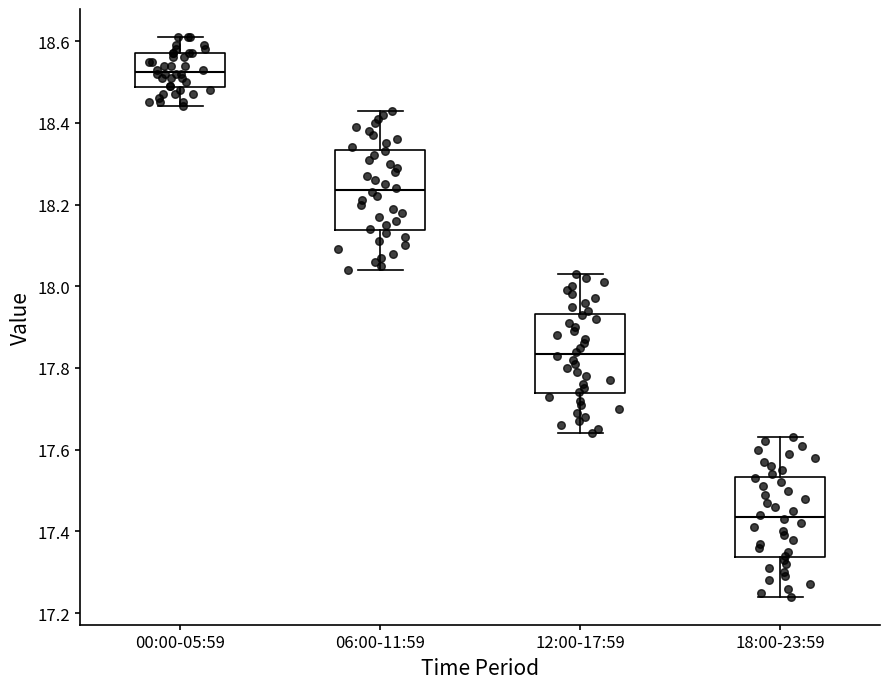

Which box's median line is the highest?

00:00-05:59